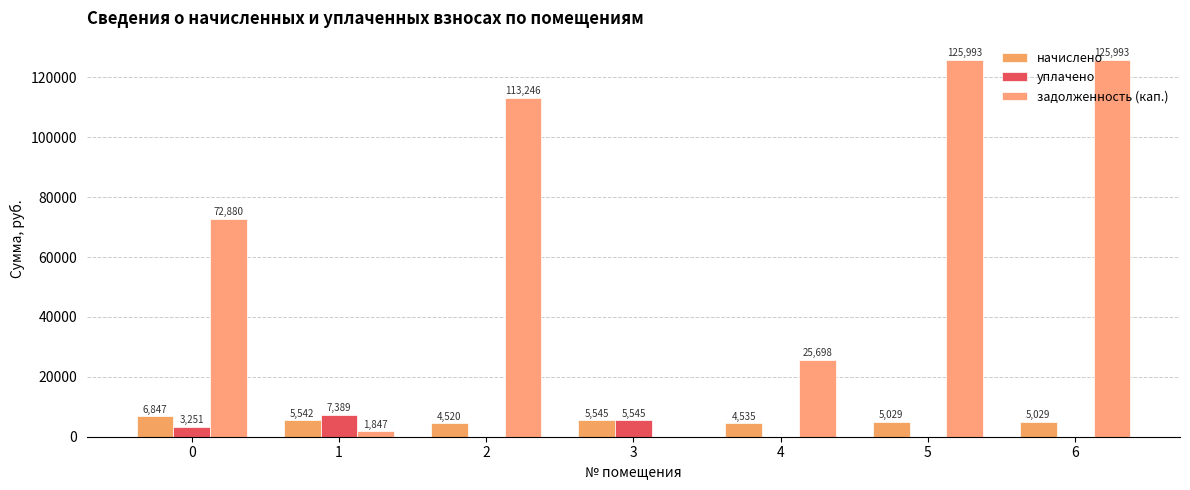

What is the value of the начислено bar at the 1st from the left?

6846.8